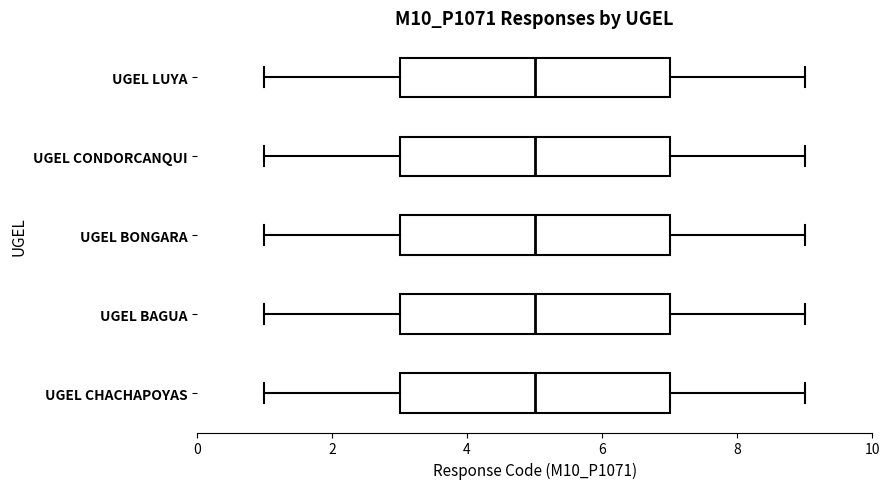

Where is the right edge of the box for UGEL BONGARA on the x-axis? The values are not printed on the chart, so give them approximately, as read against the axis.

7